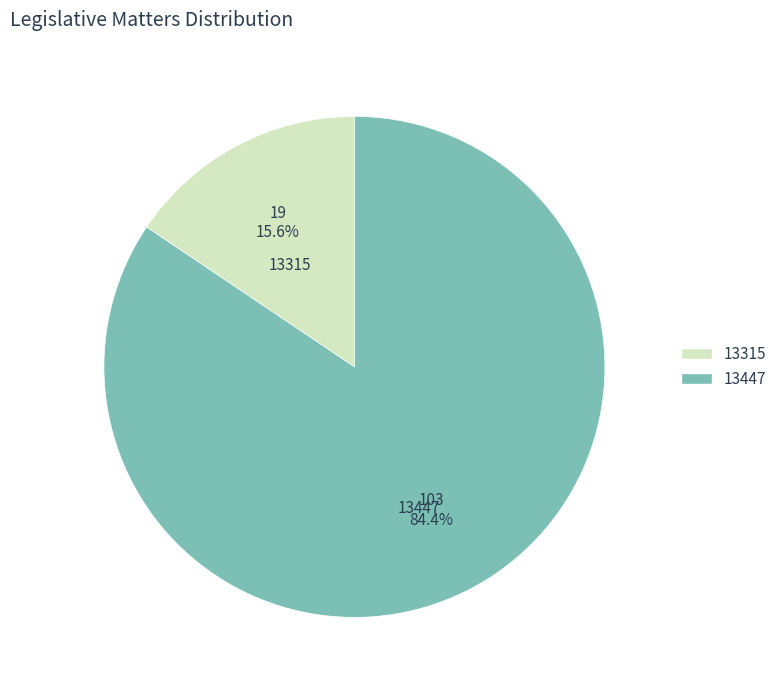

To the nearest percent, what is the difference between the 13447 and 13315 slice percentages?

69%